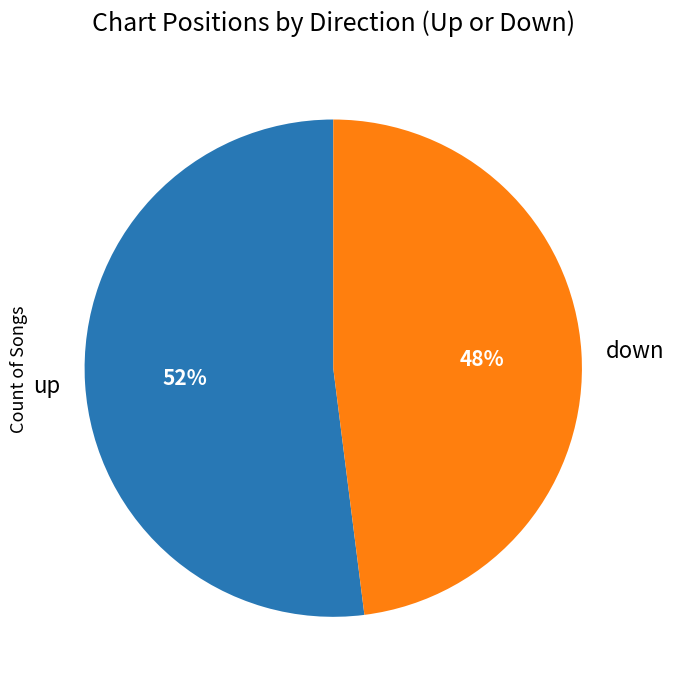

To the nearest percent, what is the average slice percentage?

50%